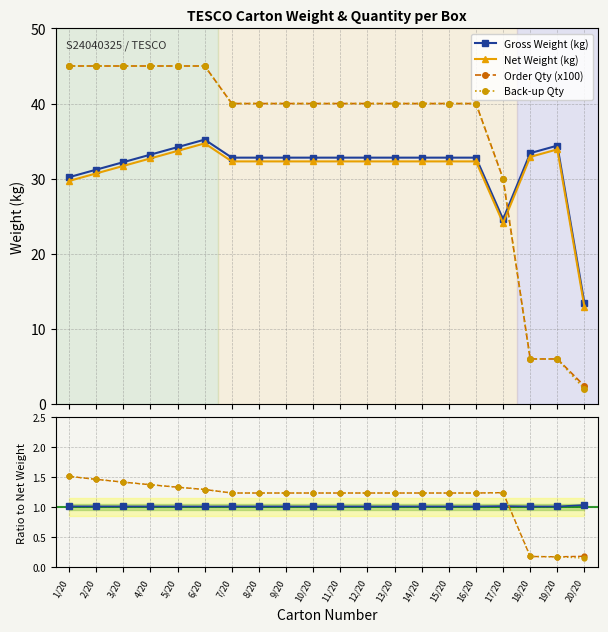

What value does the Order Qty (x100) series have at 9/20?

40.0